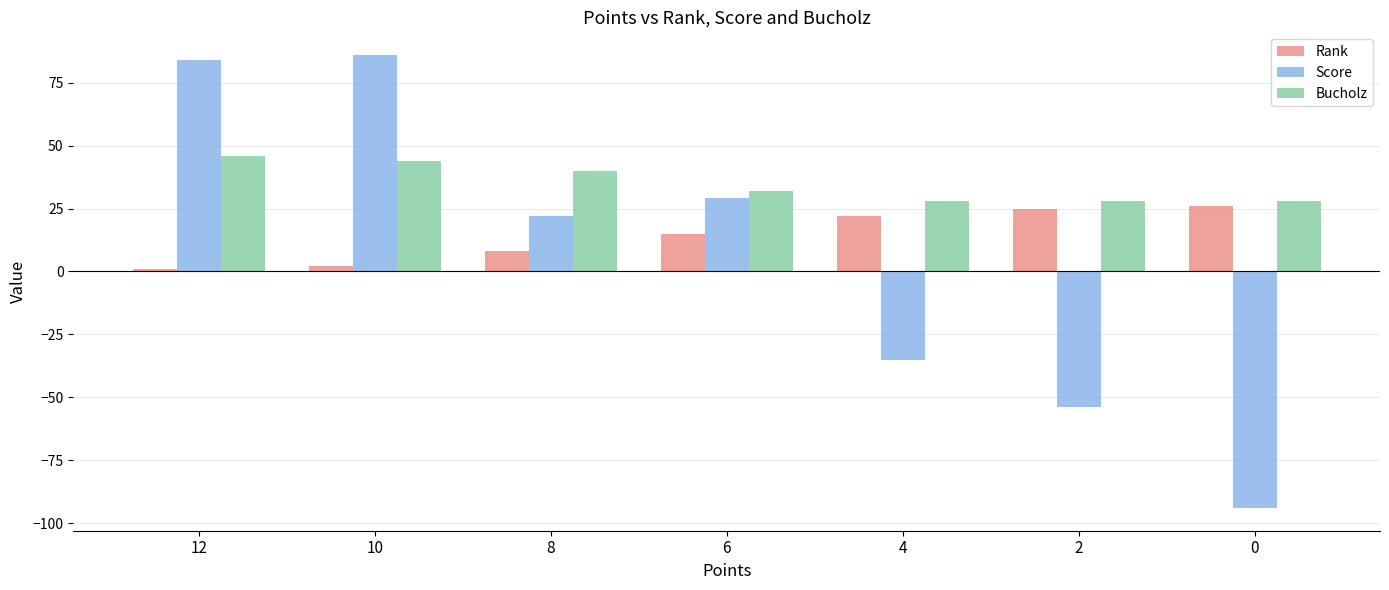

Between 10 and 2, which series saw the biggest shift?

Score